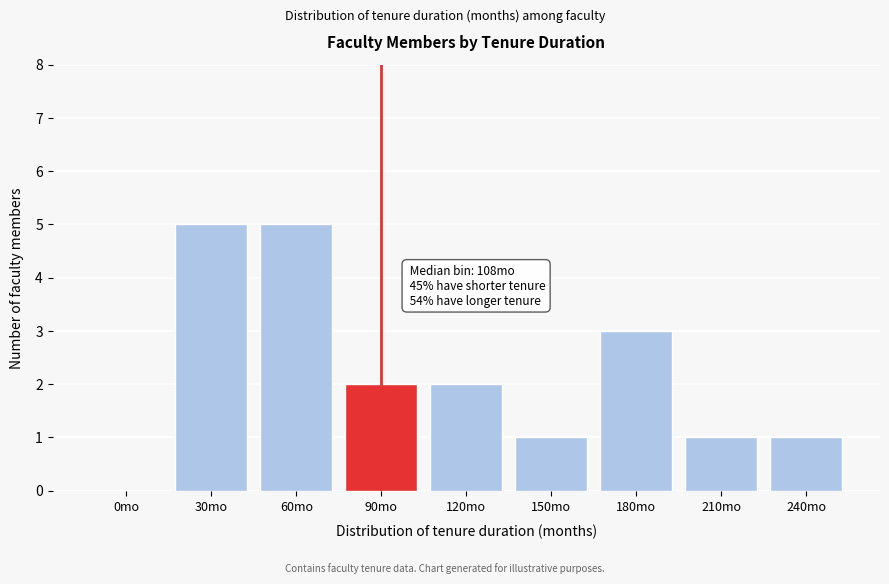

Reading left to right, transcribe all the data shown in this chart.

0mo=0	30mo=5	60mo=5	90mo=2	120mo=2	150mo=1	180mo=3	210mo=1	240mo=1